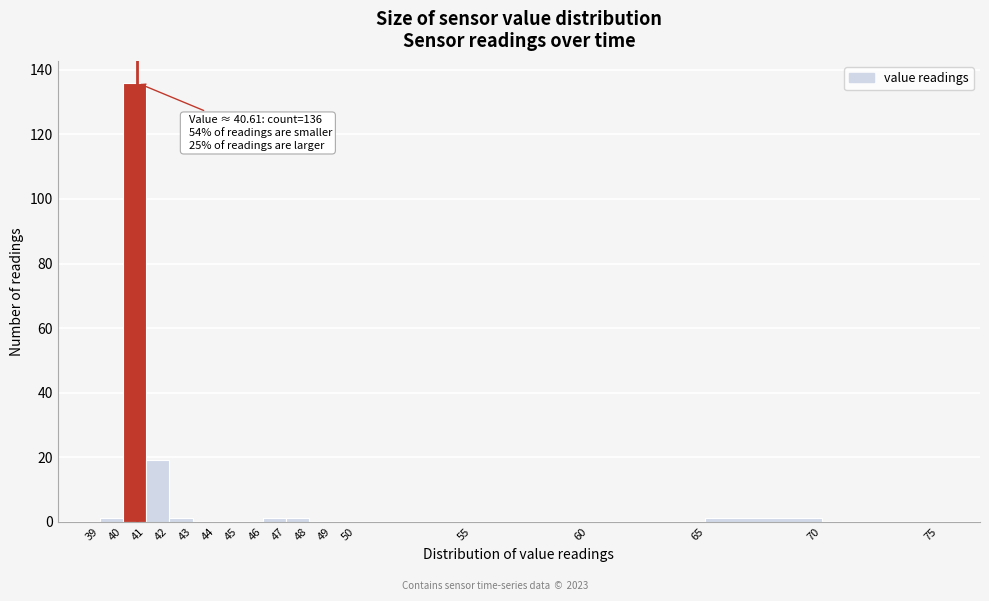

Over which range of the x-axis is the bar tallest?

40 to 41